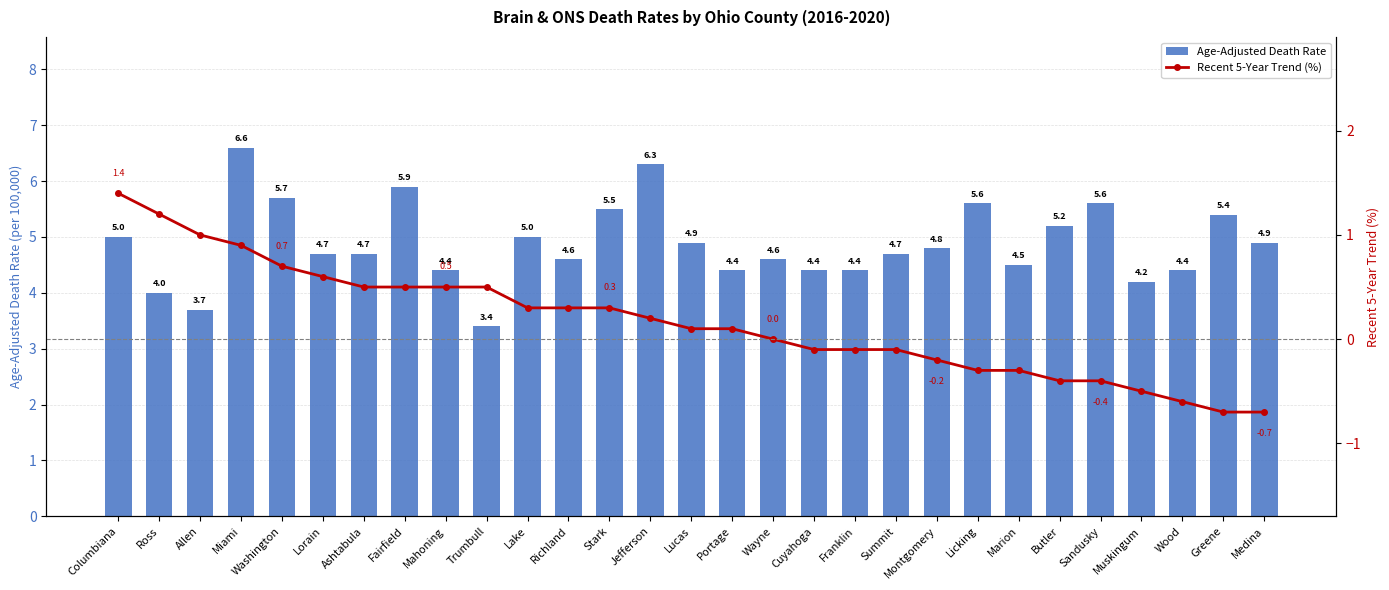

Is the value of Age-Adjusted Death Rate at Miami greater than the value of Recent 5-Year Trend (%) at Mahoning?

Yes